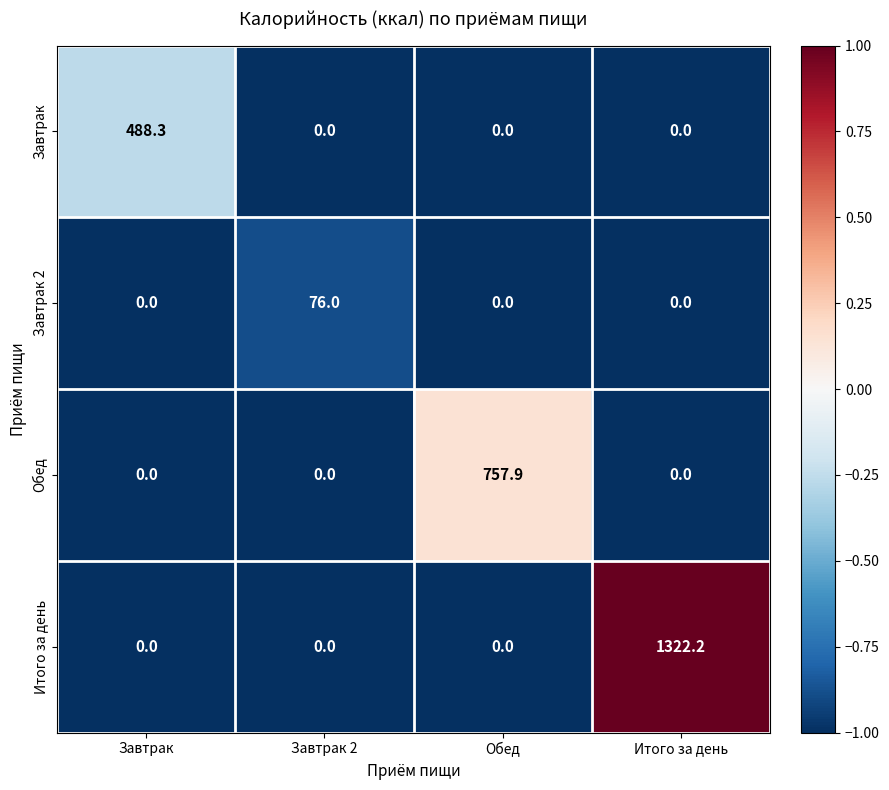

Which label corresponds to the largest value in the chart?

Итого за день